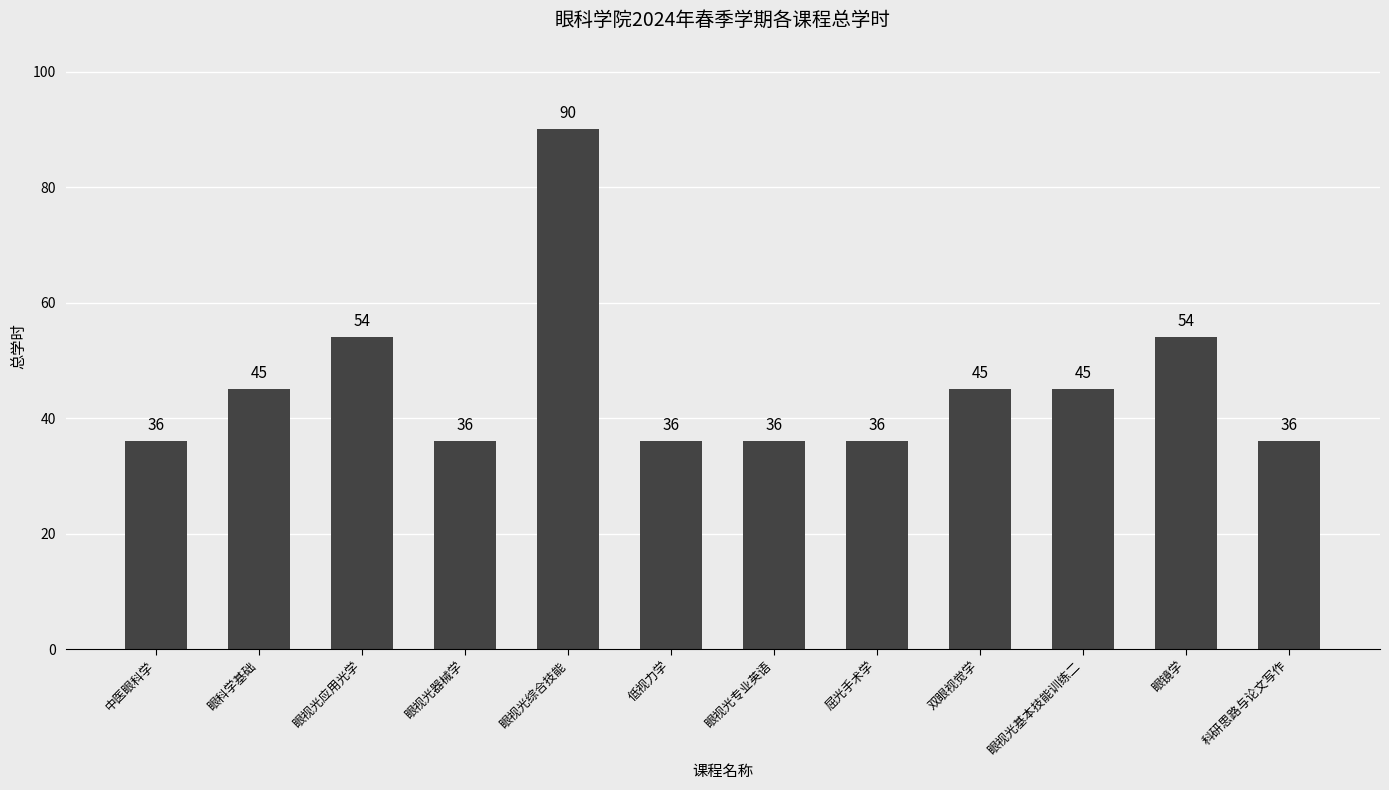

Reading right to left, what are all the values shown in this chart?

科研思路与论文写作=36	眼镜学=54	眼视光基本技能训练二=45	双眼视觉学=45	屈光手术学=36	眼视光专业英语=36	低视力学=36	眼视光综合技能=90	眼视光器械学=36	眼视光应用光学=54	眼科学基础=45	中医眼科学=36